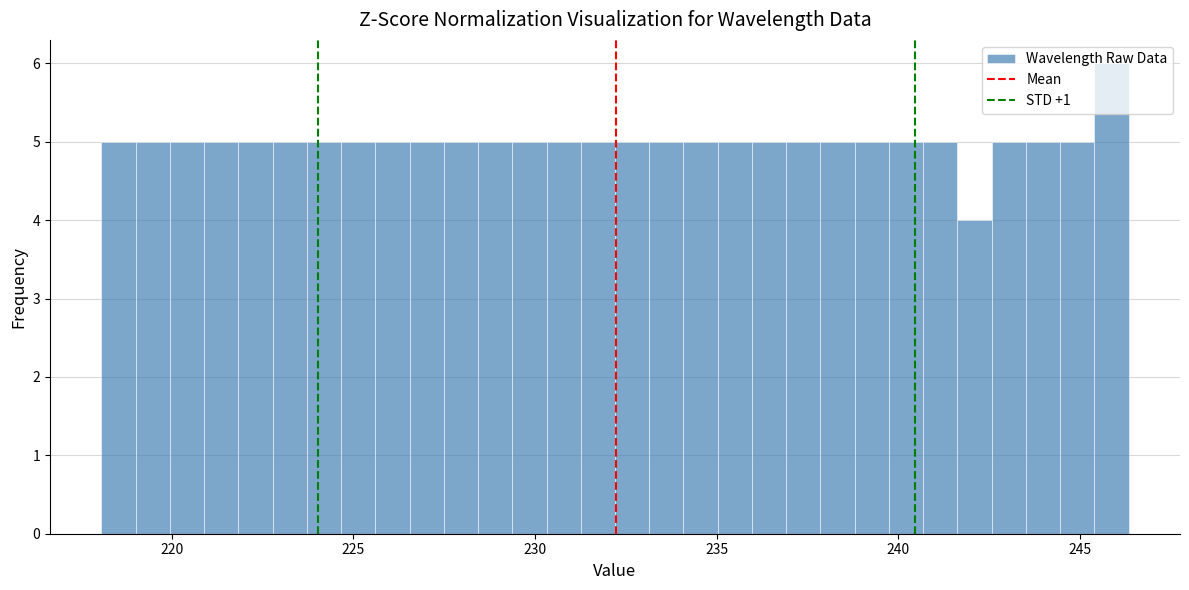

Read against the x-axis, roughly where is the centre of the tallest bar?

246.0